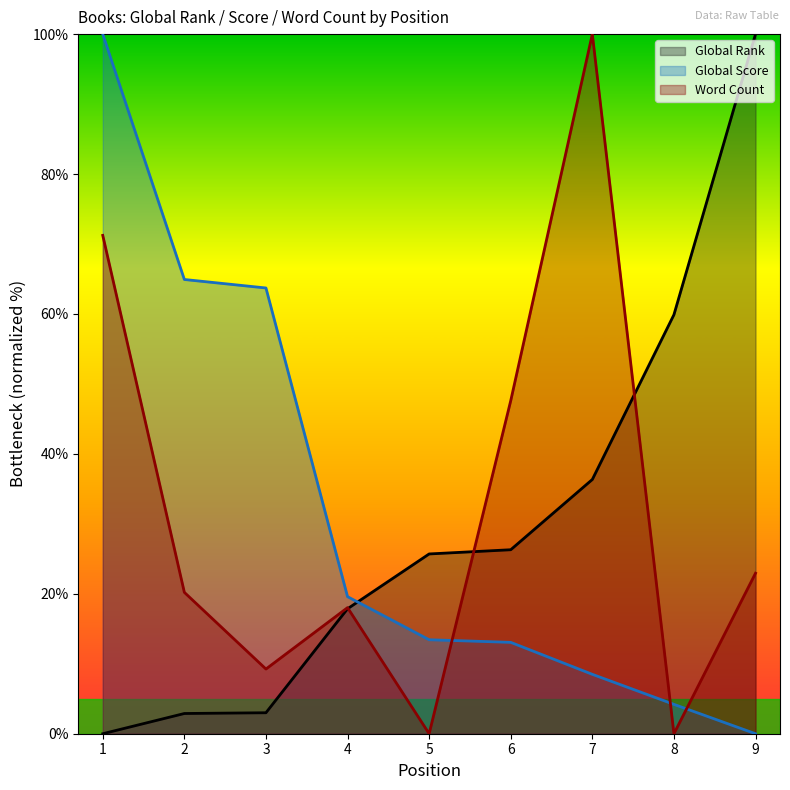

What is the sum of the Global Rank values at 5 and 9?

125.7